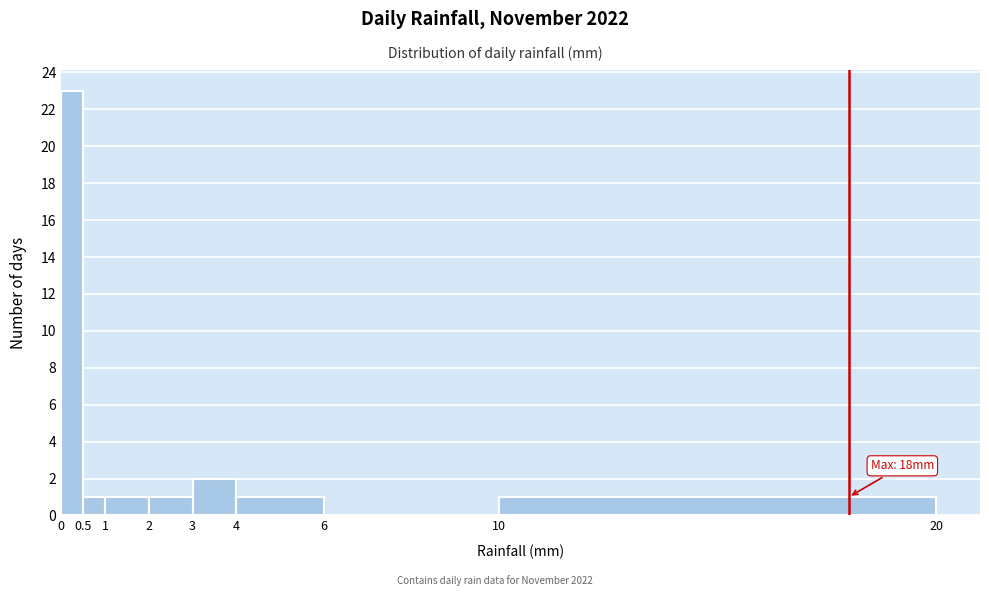

Which range on the x-axis has the tallest bar?

0 to 0.5